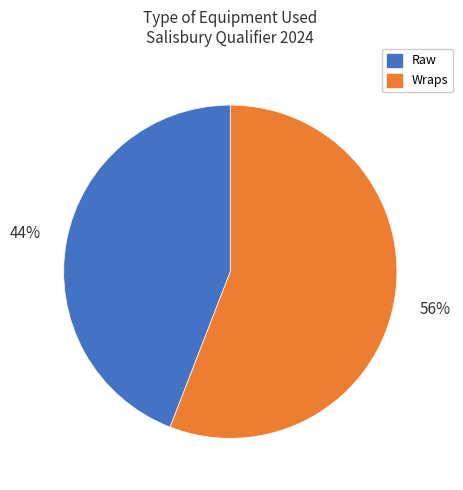

To the nearest percent, what is the average slice percentage?

50%